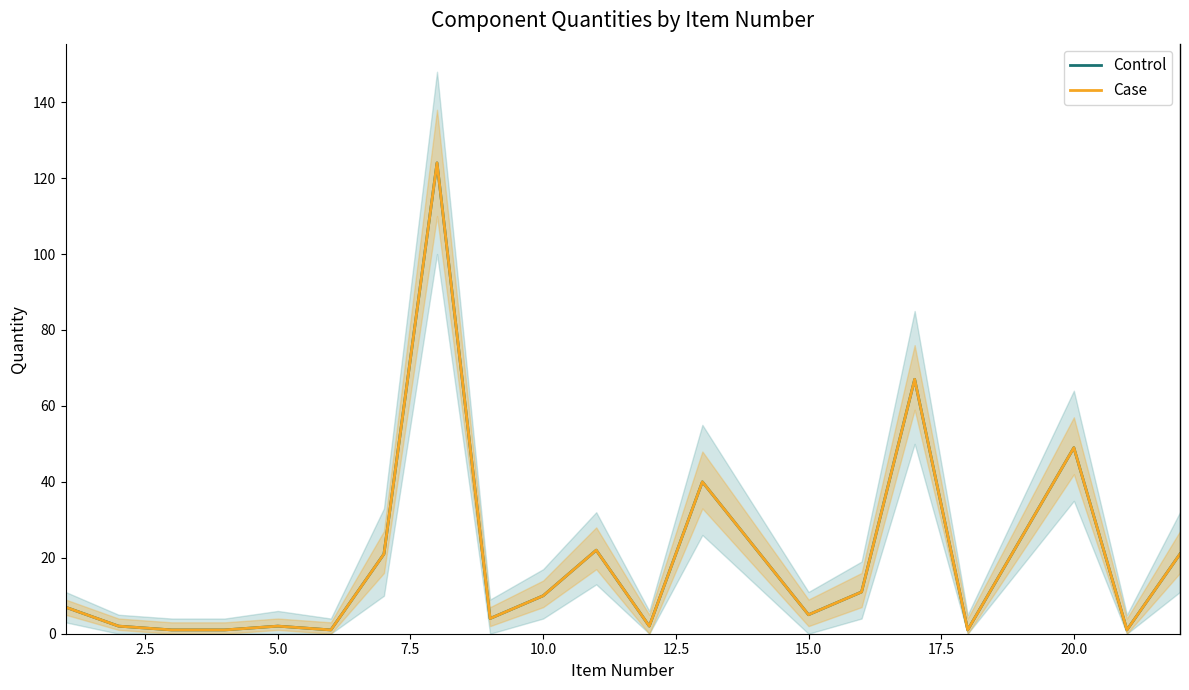

True or false: Case has more than 1 points higher than both neighbors.

True